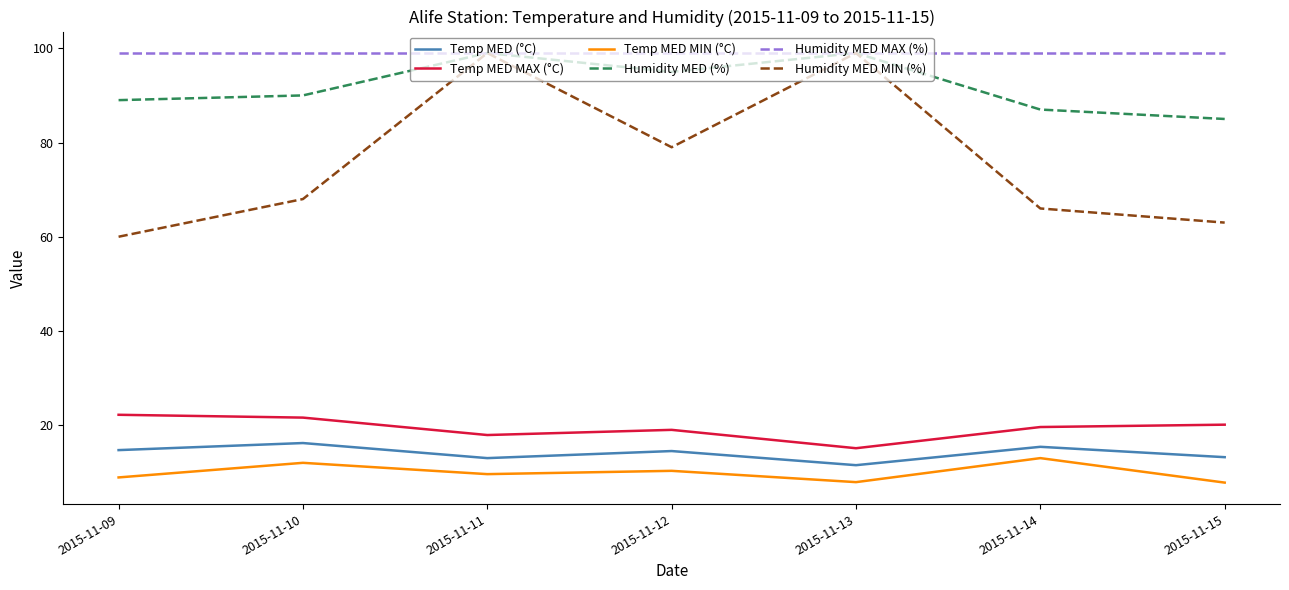

Which series has the largest total across all categories?

Humidity MED MAX (%)